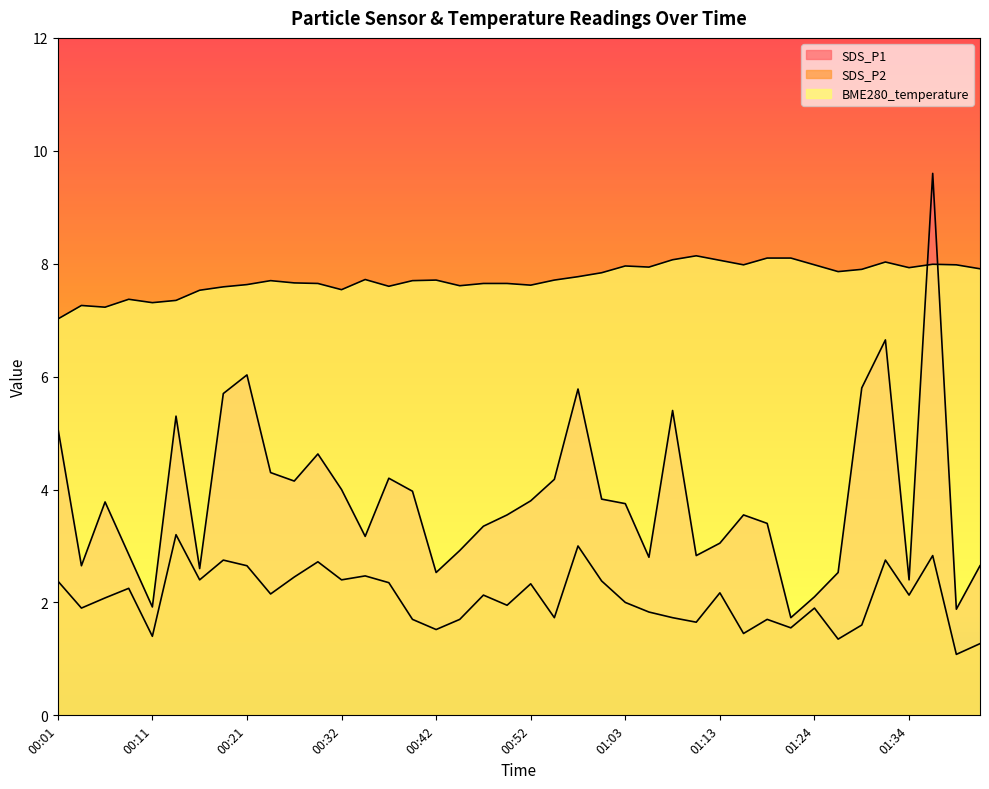

Which series has the largest range (max minus min)?

SDS_P1